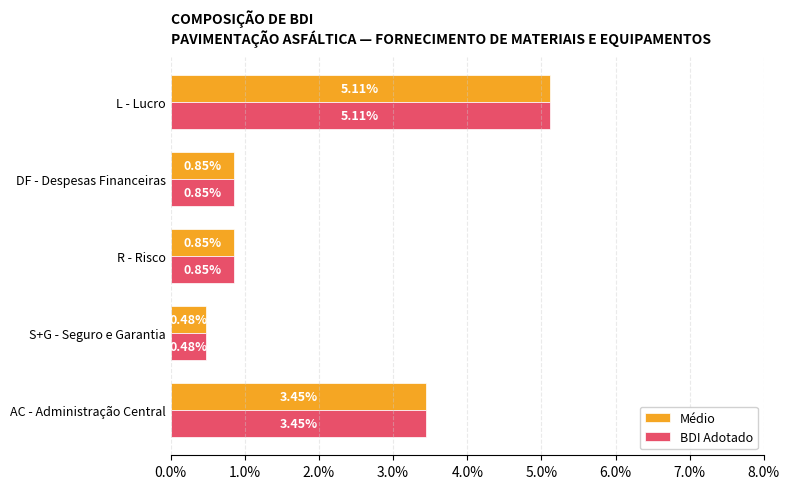

Which series has the largest total across all categories?

Médio